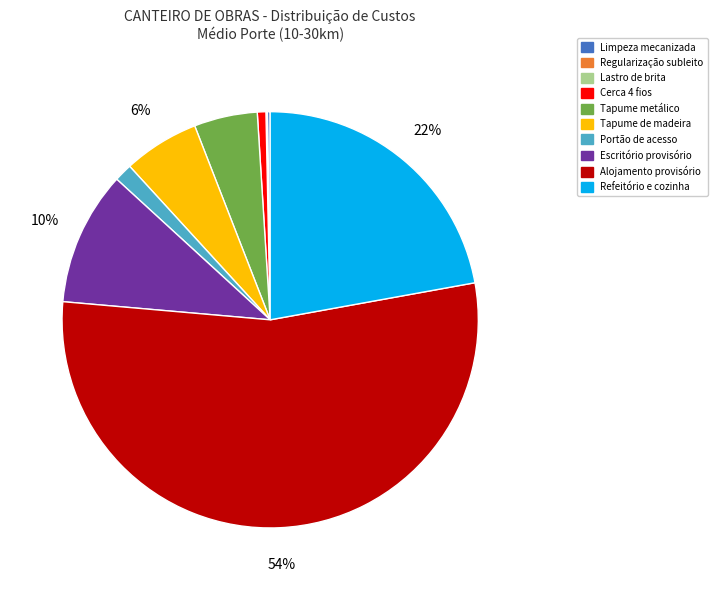

What is the majority slice?

Alojamento provisório